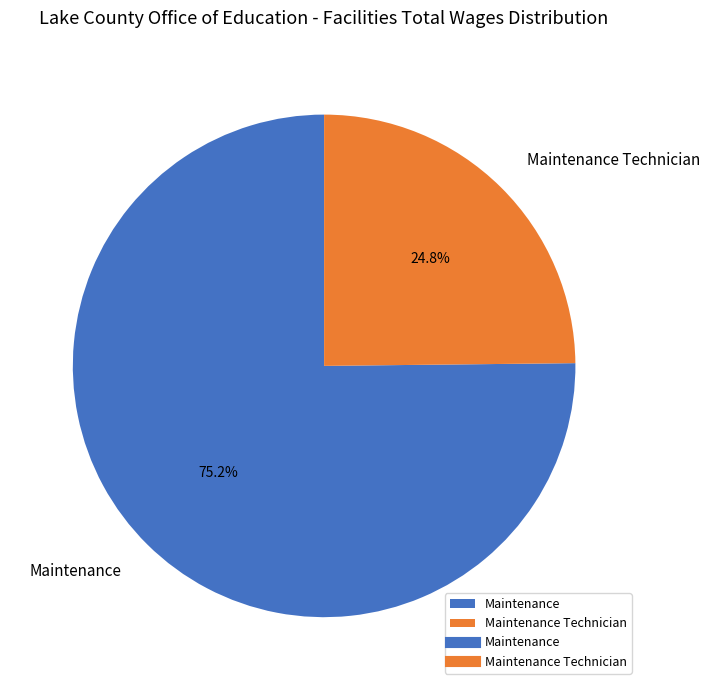

Which slice is the smallest?

Maintenance Technician